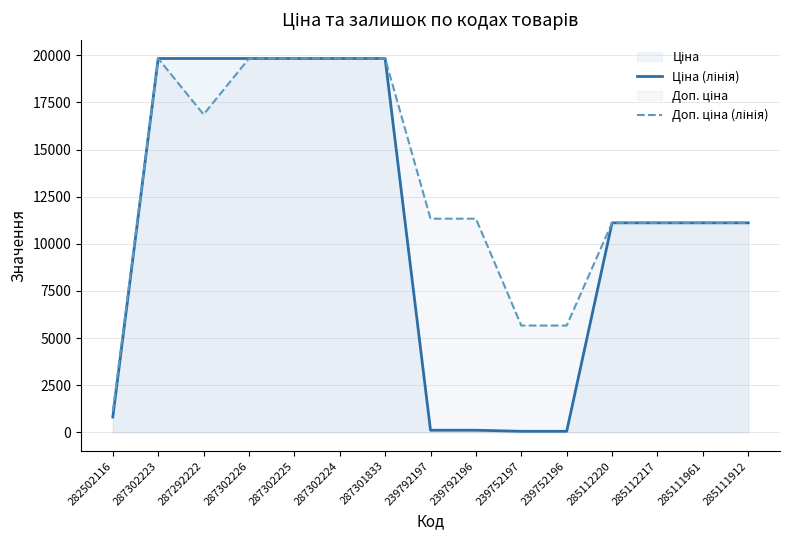

The Доп. ціна (лінія) series shows 18656.0 at 285112220. True or false?

False